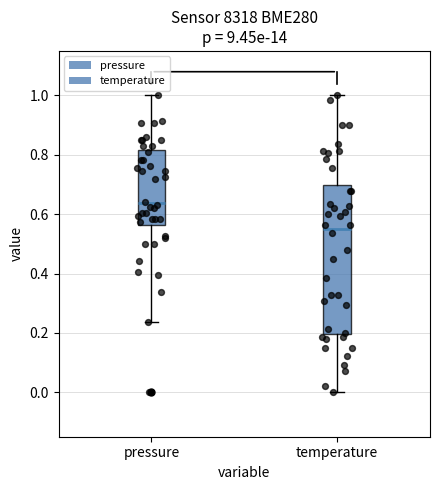

Which box's median line is the highest?

pressure